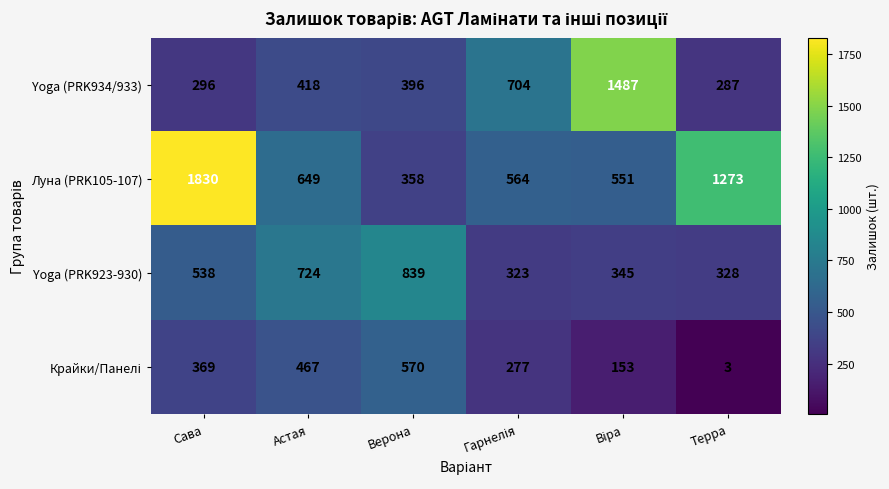

What is the approximate value of Yoga (PRK923-930) at Астая, to the nearest 10?

720